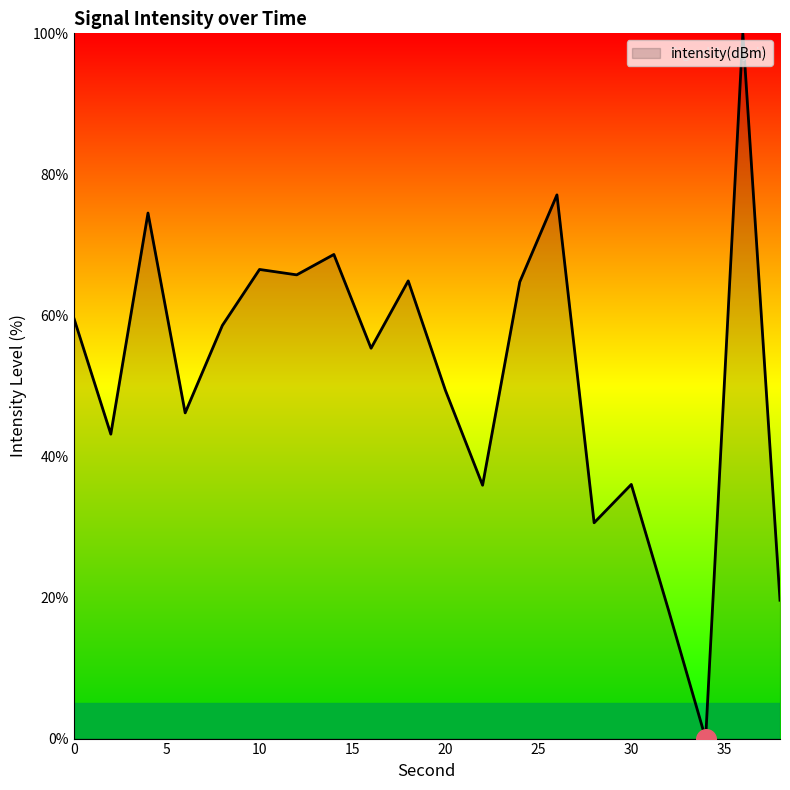

What is the maximum value shown in the chart?

100.0